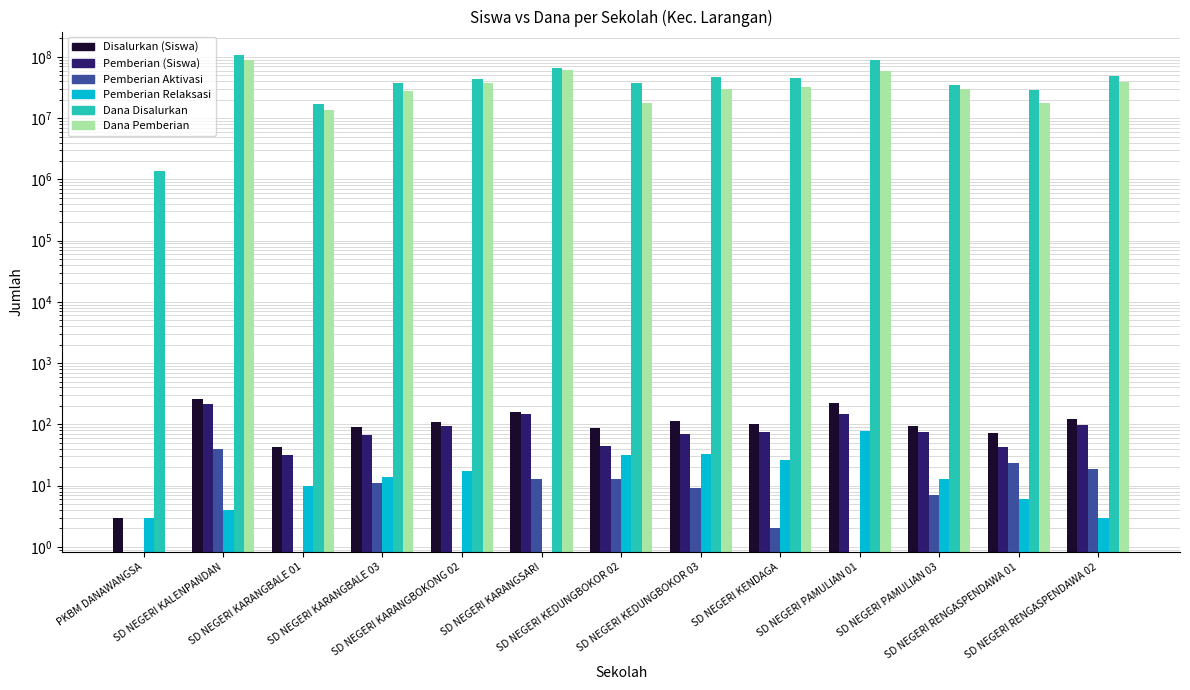

Rank the series at SD NEGERI KARANGBOKONG 02 from lowest to highest value.

Pemberian Aktivasi, Pemberian Relaksasi, Pemberian (Siswa), Disalurkan (Siswa), Dana Pemberian, Dana Disalurkan